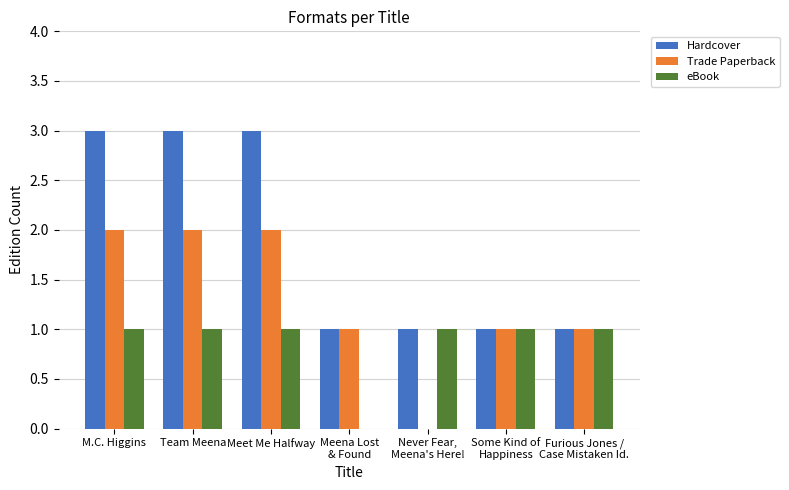

The value of Hardcover at Never Fear,
Meena's Here! is 1. True or false?

True